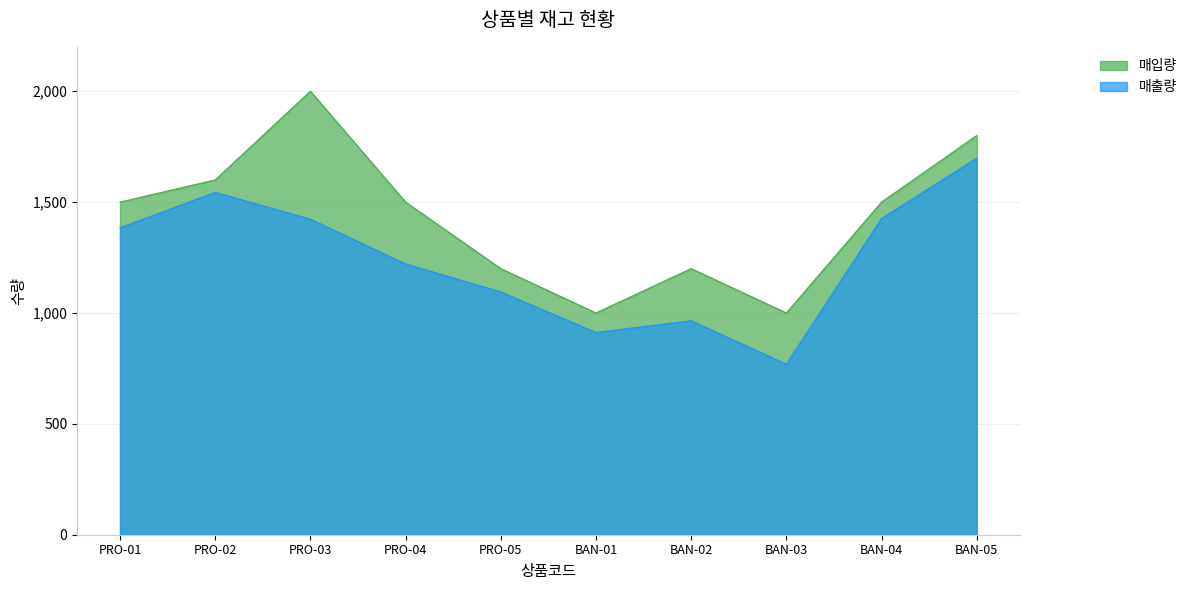

True or false: 매출량 has more than 0 points higher than both neighbors.

True